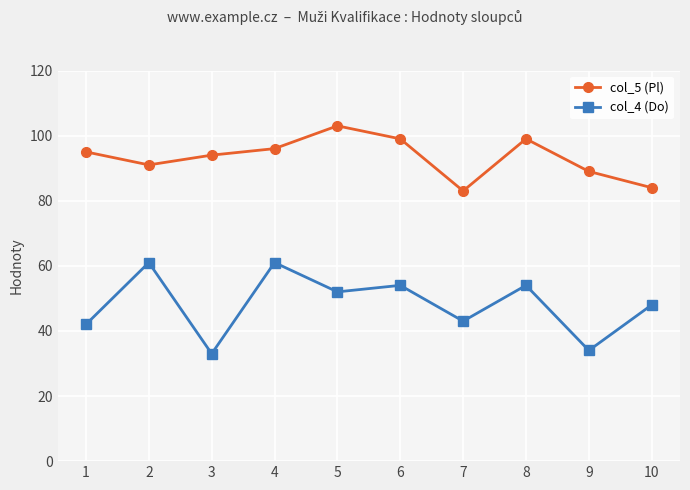

Is it true that col_5 (Pl) equals 99 at 8?

True